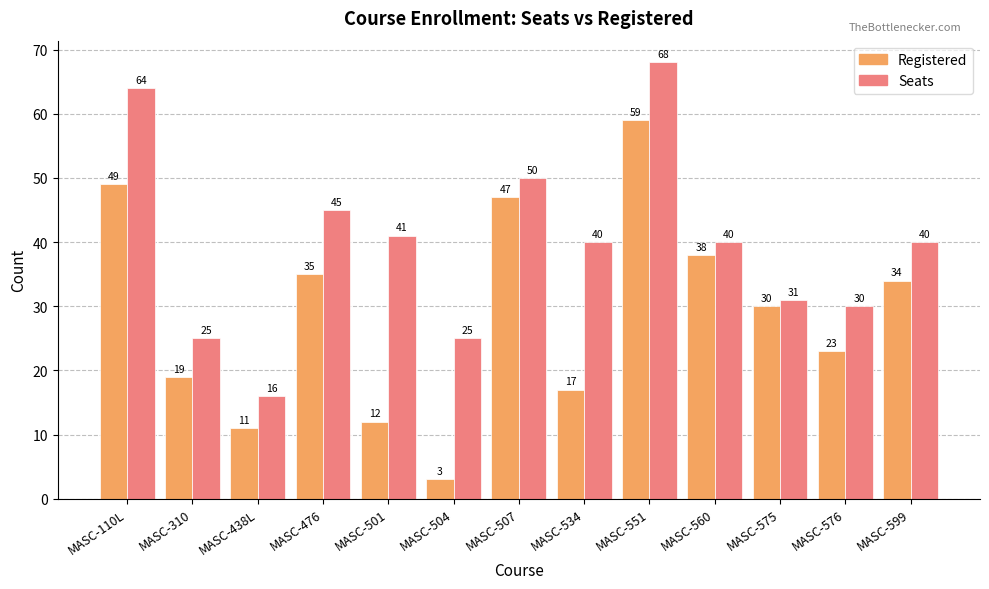

Which series has the largest total across all categories?

Seats